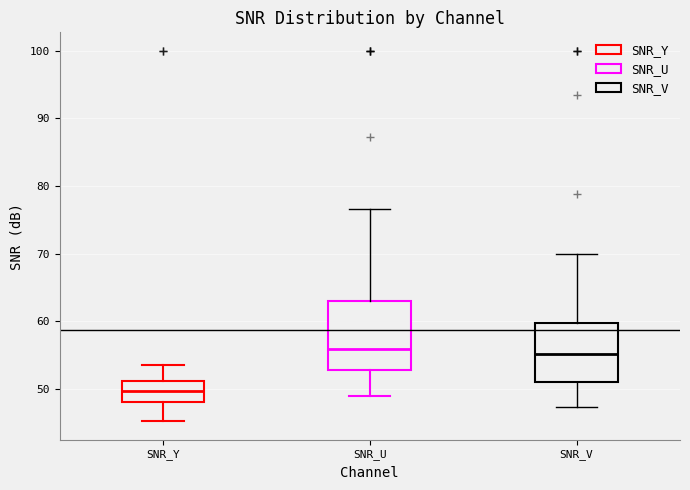

Reading left to right, read every box against the y-axis: the position of its median line, the range the box covers, and the ends of its whiskers. The values are not printed on the chart, so give them approximately, as read against the axis.

SNR_Y: median 50, box 48 to 51, whiskers 45 to 54
SNR_U: median 56, box 53 to 63, whiskers 49 to 77
SNR_V: median 55, box 51 to 60, whiskers 47 to 70